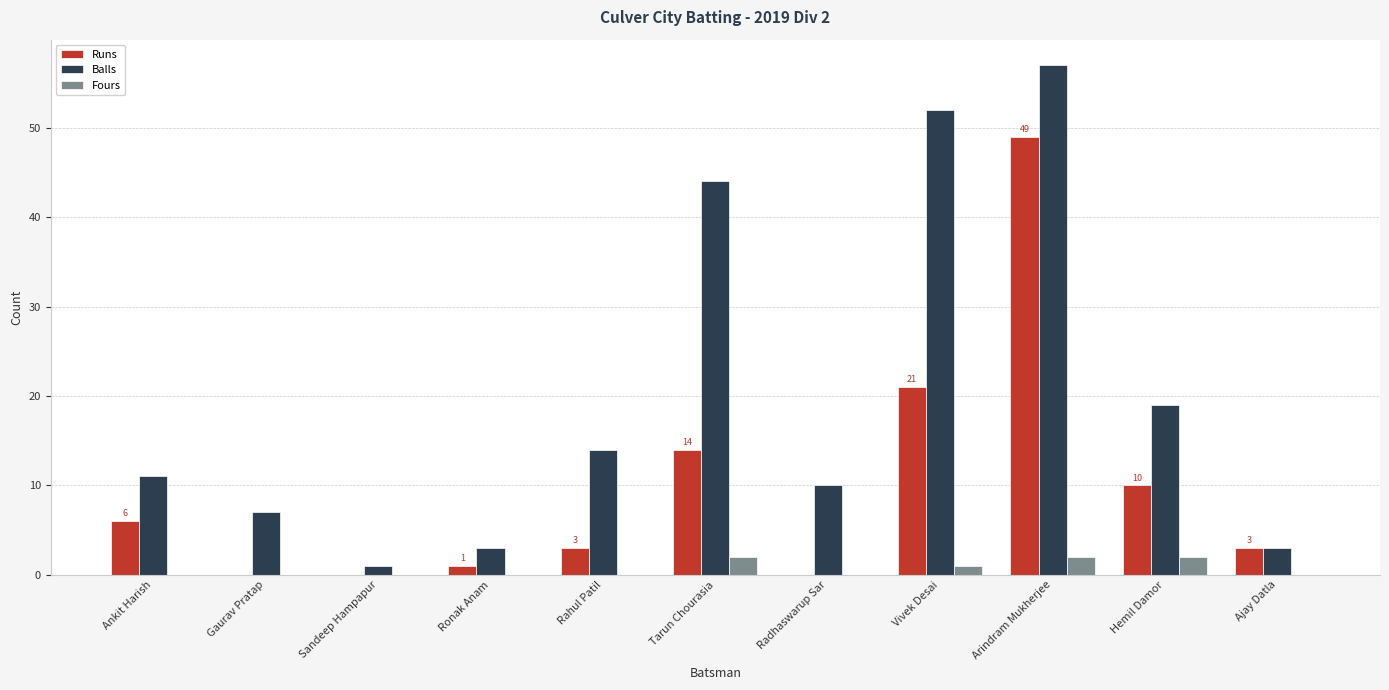

Which series has the largest total across all categories?

Balls